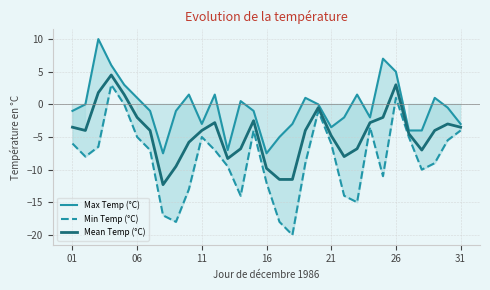

True or false: Min Temp (°C) and Mean Temp (°C) intersect in this chart.

False